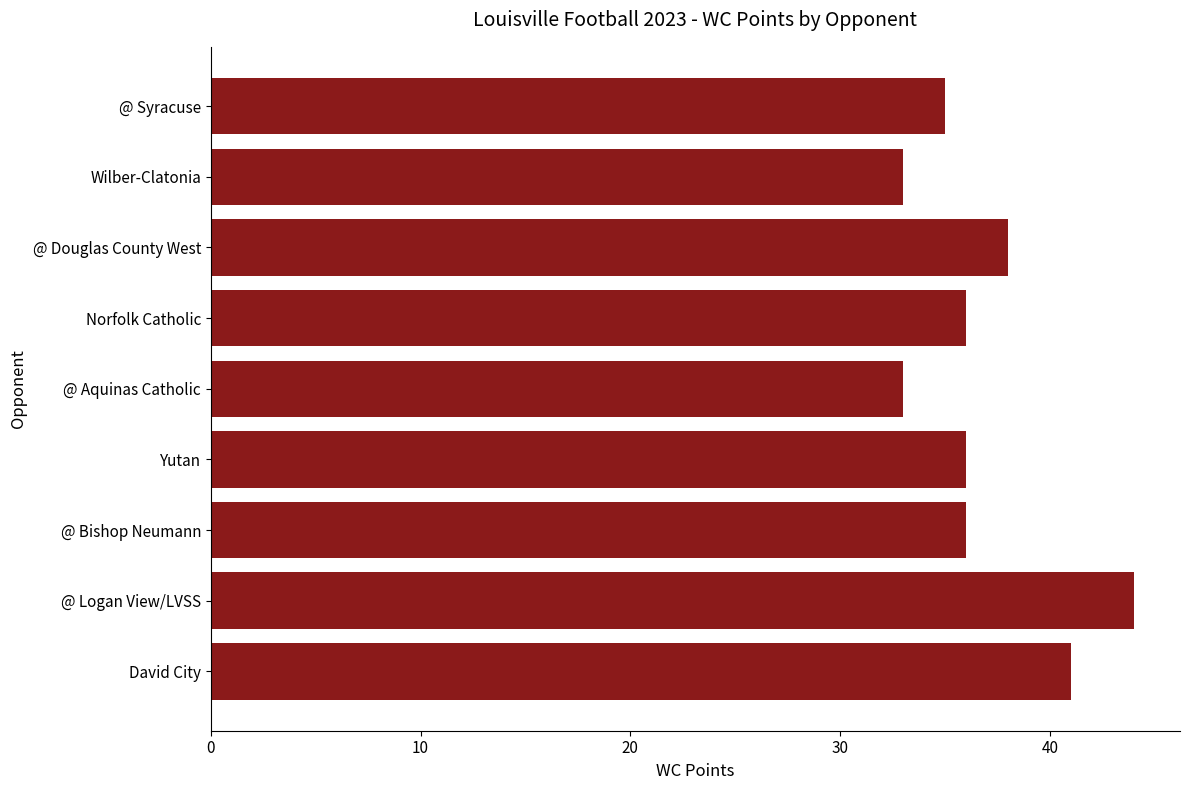

How many bars are there in total?

9